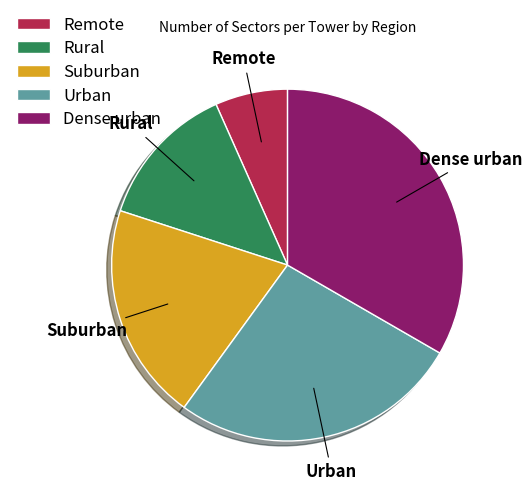

Which category has the biggest portion of the pie?

Dense urban